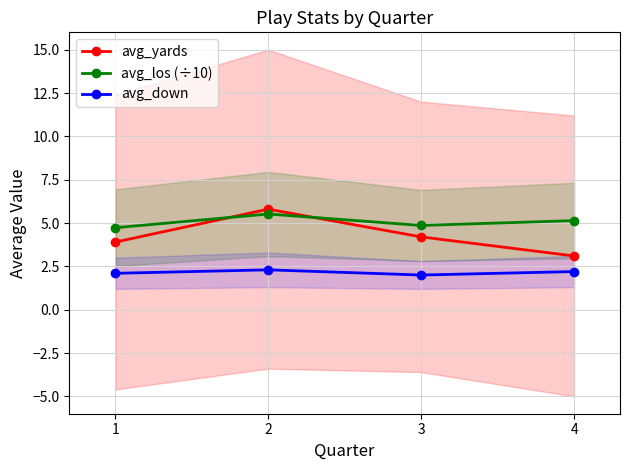

The value of avg_down at 1 is 2.1. True or false?

True